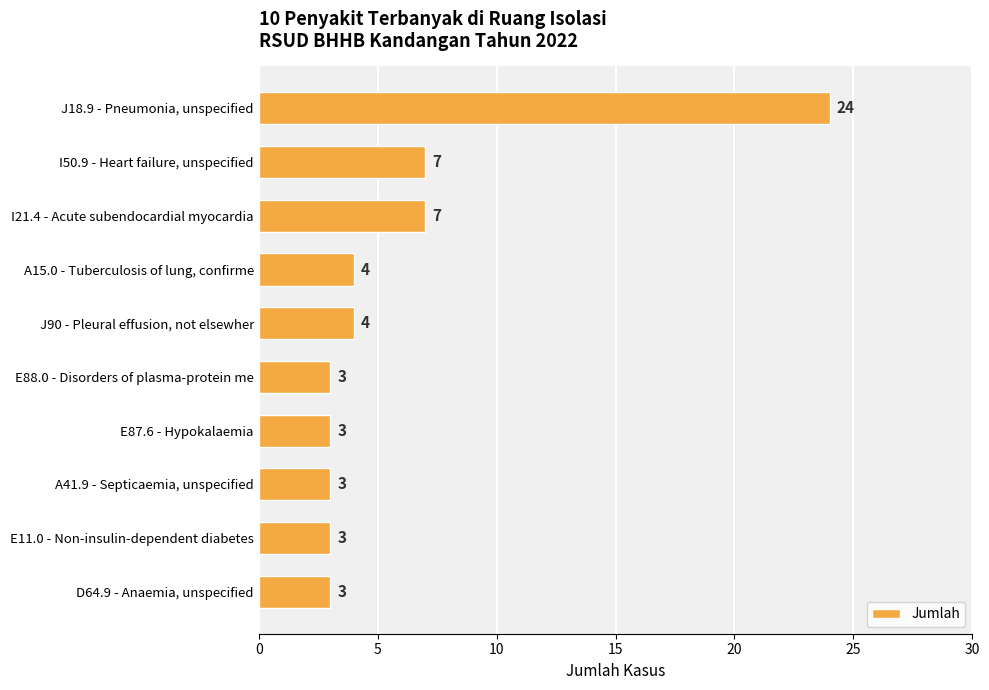

The chart shows a value of 3 at A41.9 - Septicaemia, unspecified. True or false?

True